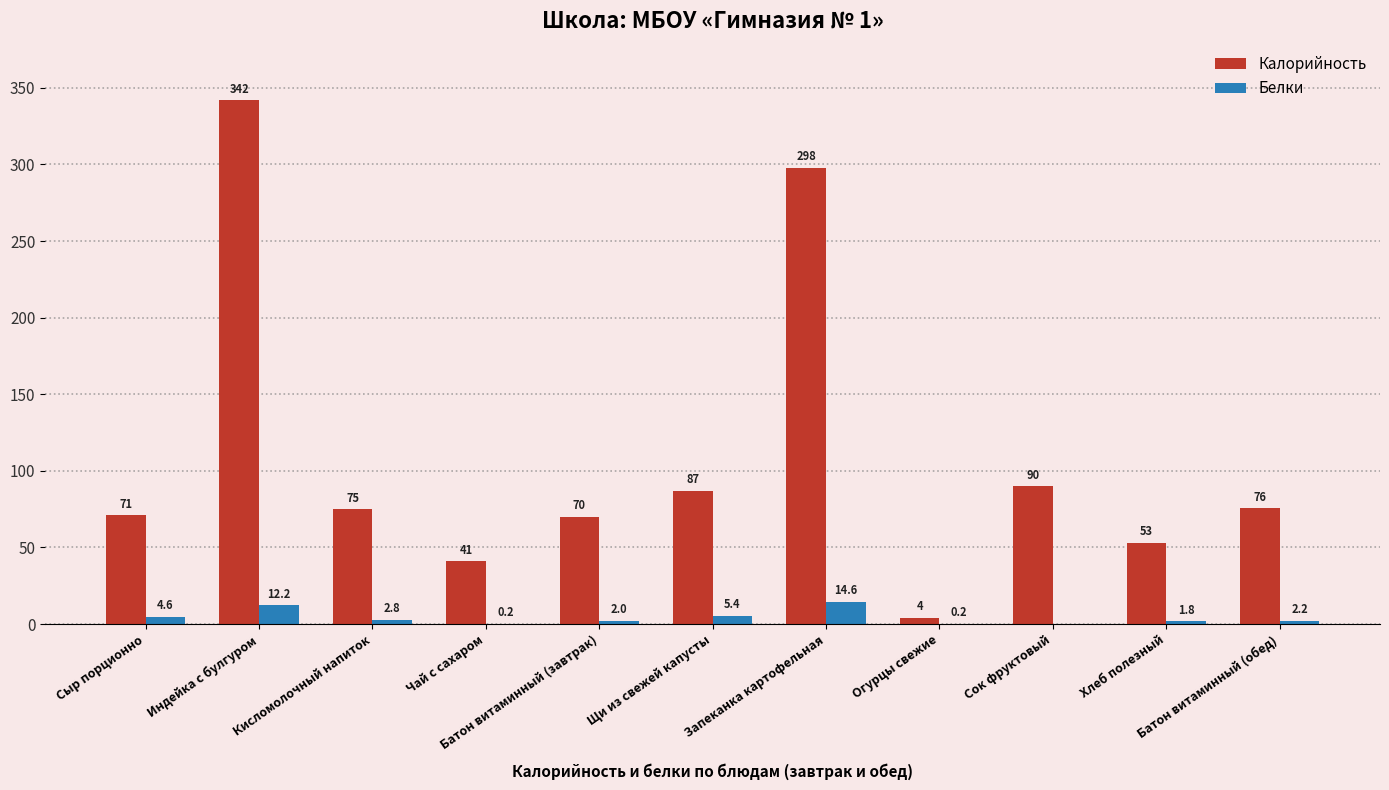

True or false: Белки has a value of 14.6 at Запеканка картофельная.

True